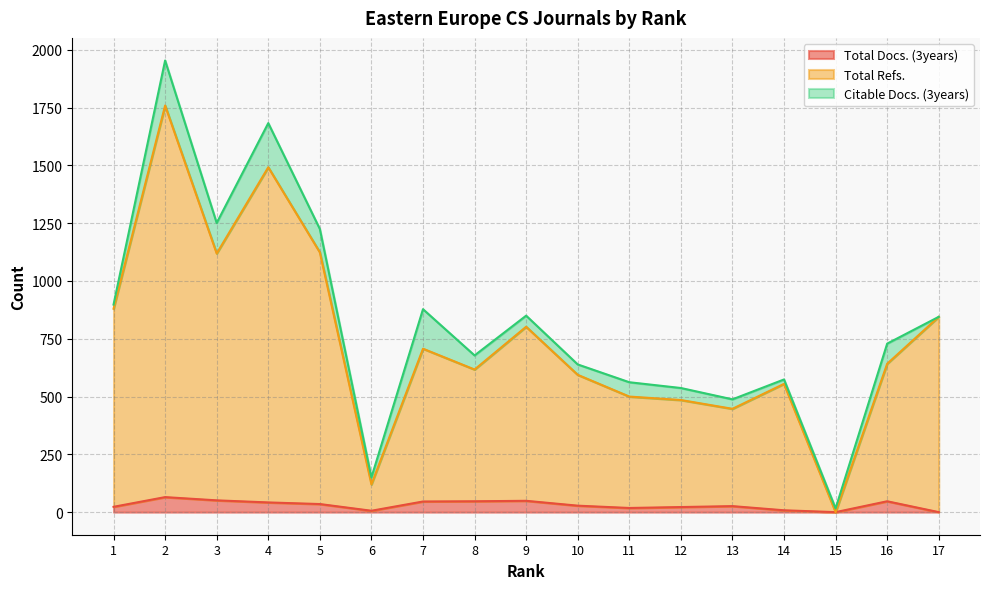

The value of Total Docs. (3years) at 3 is 51. True or false?

True